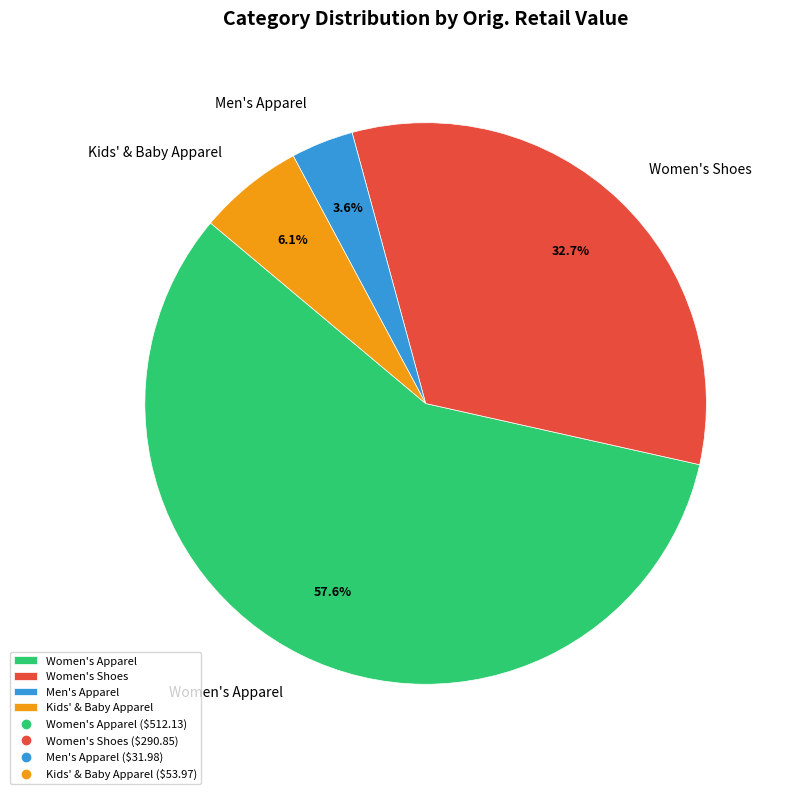

What is the ratio of the value at Men's Apparel to the value at Kids' & Baby Apparel?

0.6